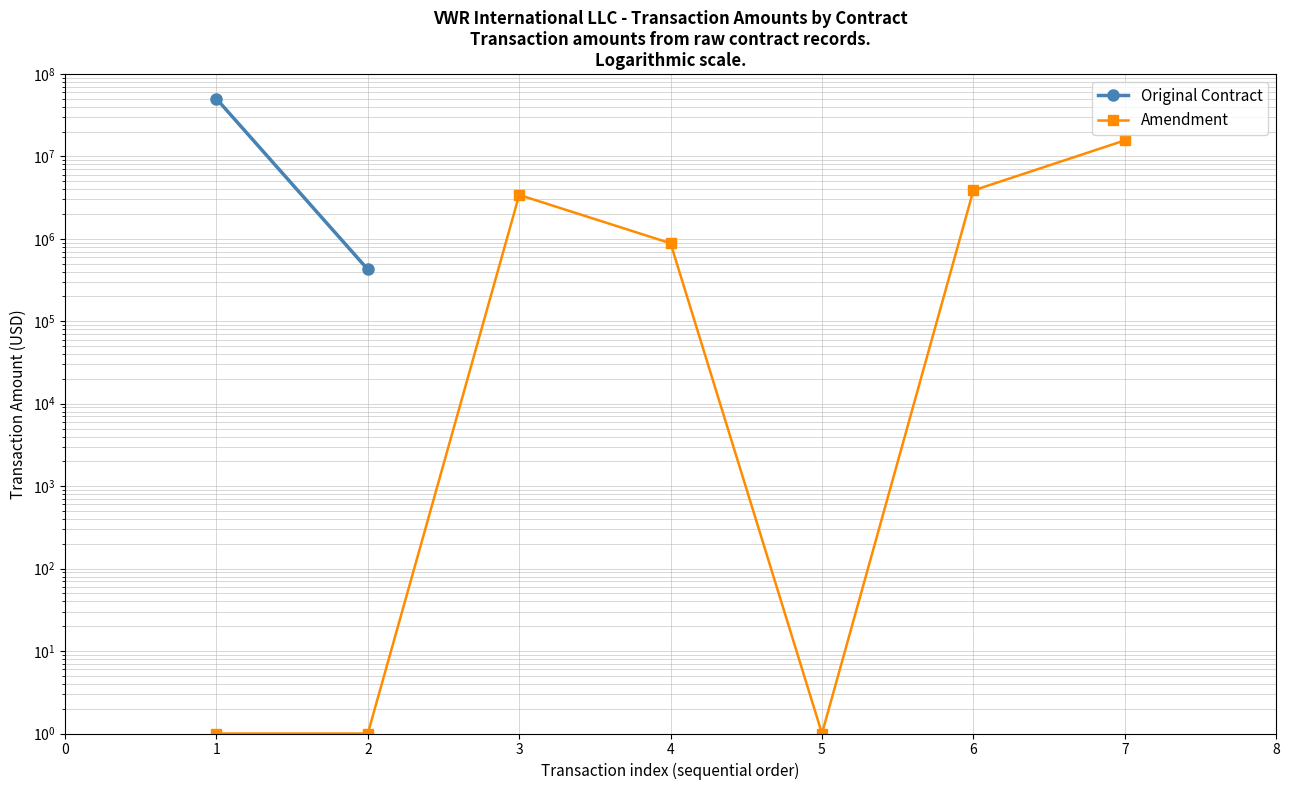

List the labels in order of value, smallest first.

1, 2, 5, 4, 3, 6, 7